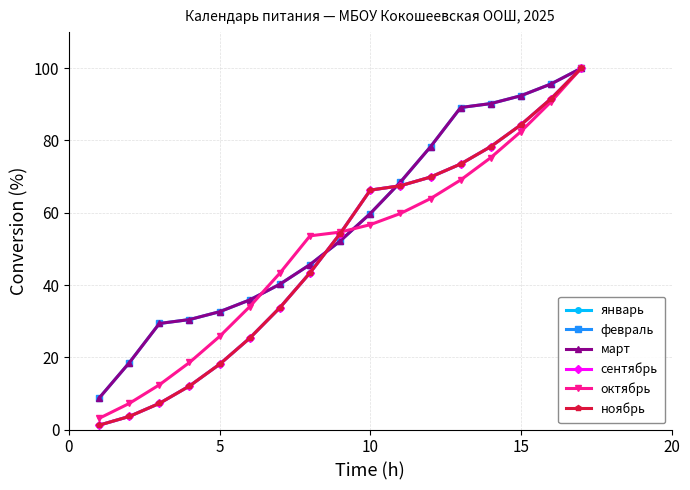

What is the maximum value shown in the chart?

100.0